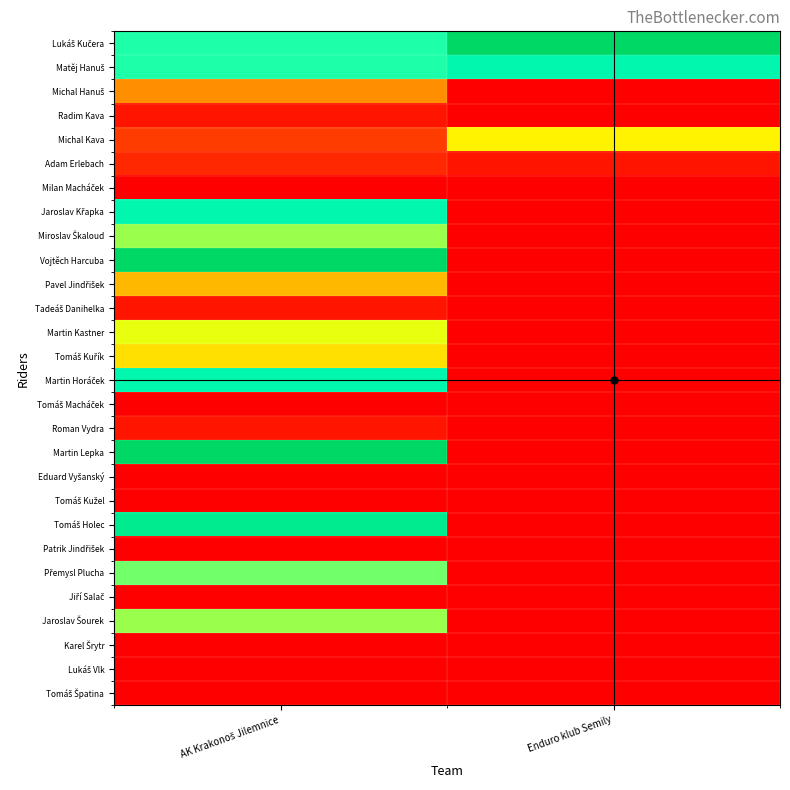

Which series has the largest total across all categories?

Lukáš Kučera